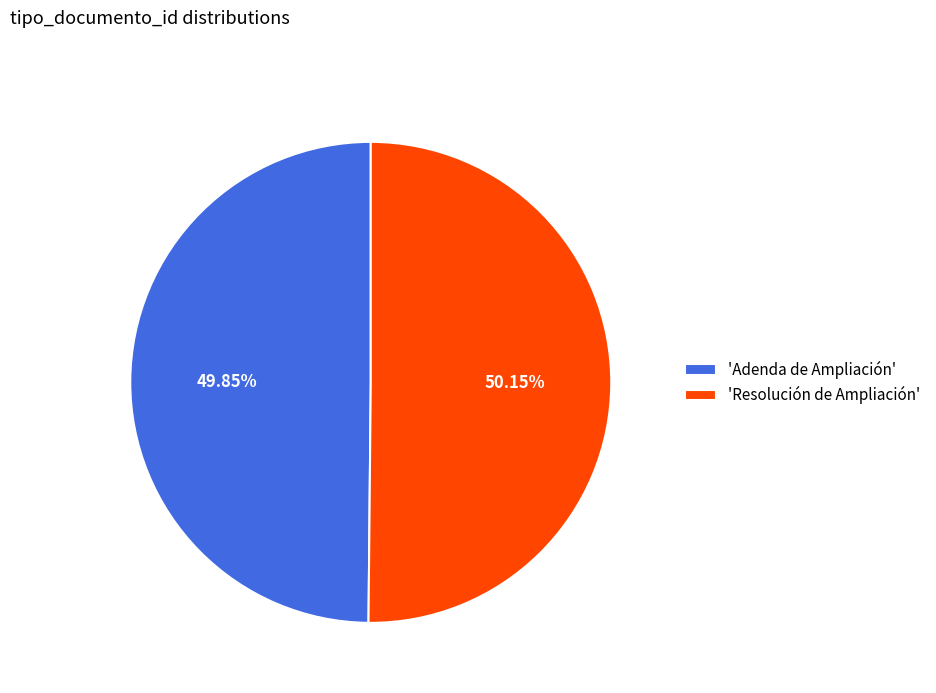

Is there a majority slice in this chart?

Yes